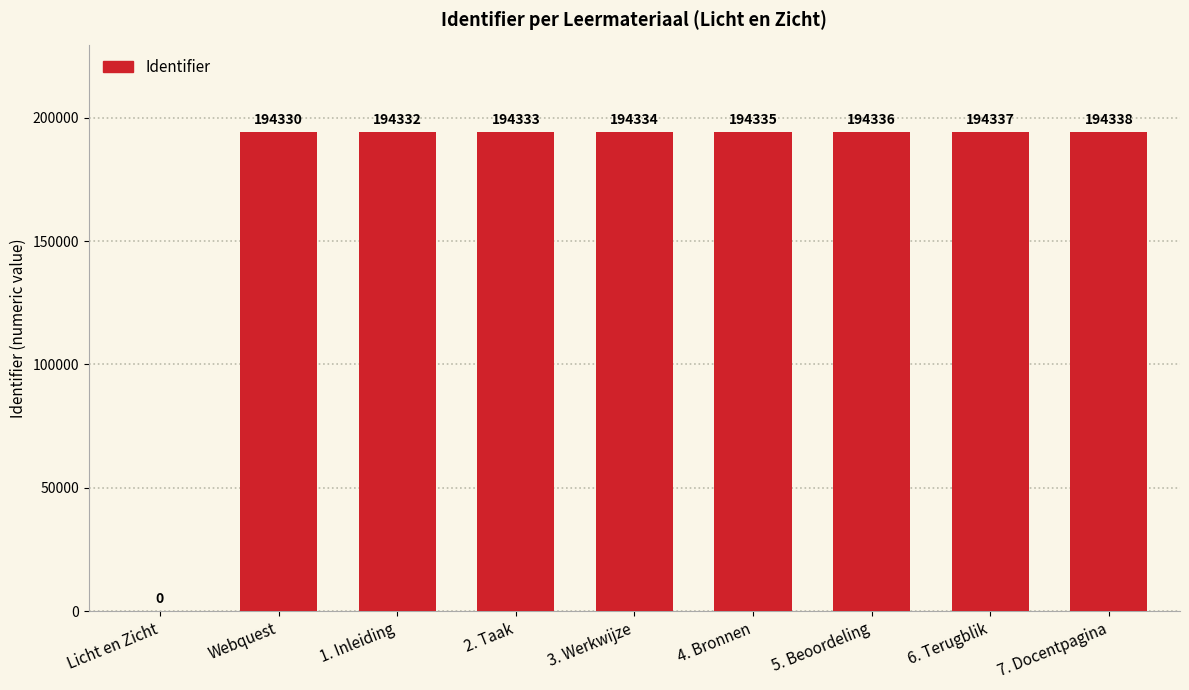

Are the bars horizontal?

No